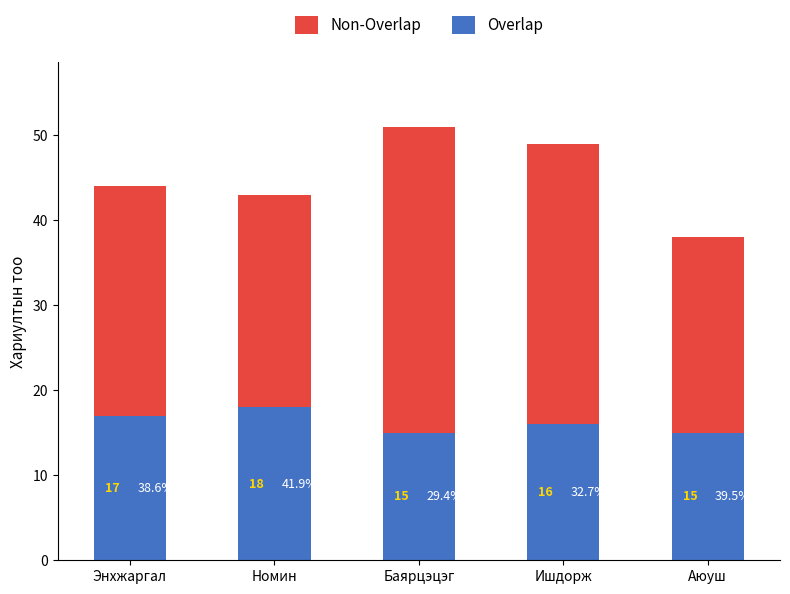

Are the bars grouped side by side (vs. stacked)?

No